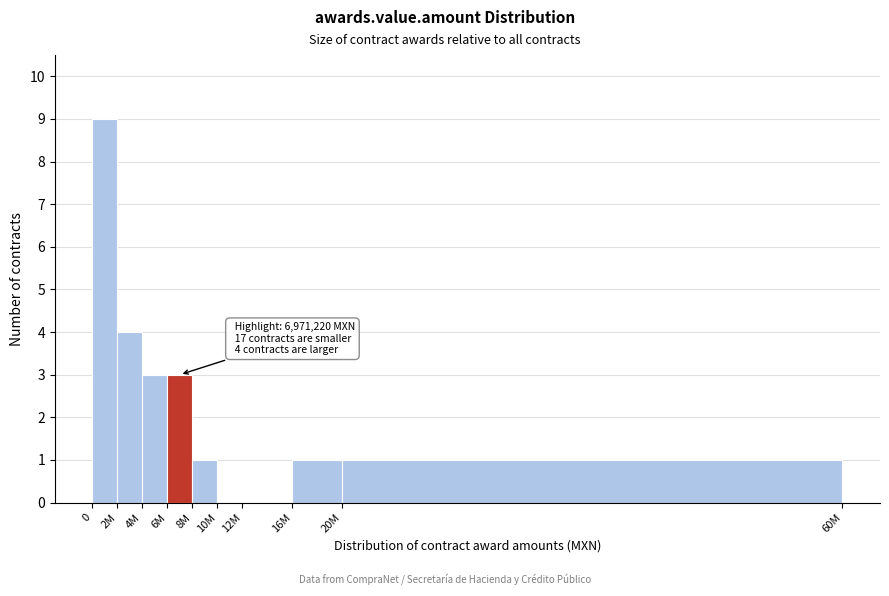

Reading right to left, extract all data points from this chart.

20M=1	16M=1	12M=0	10M=0	8M=1	6M=3	4M=3	2M=4	0=9